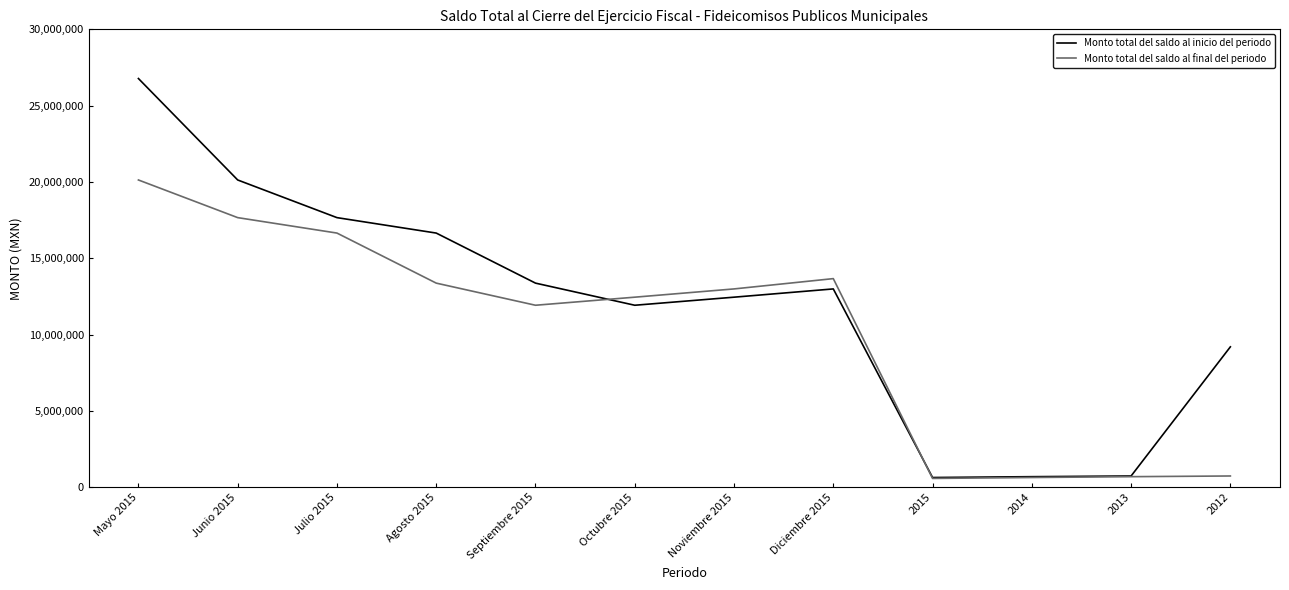

True or false: Monto total del saldo al inicio del periodo has more than 0 interior local peaks.

True